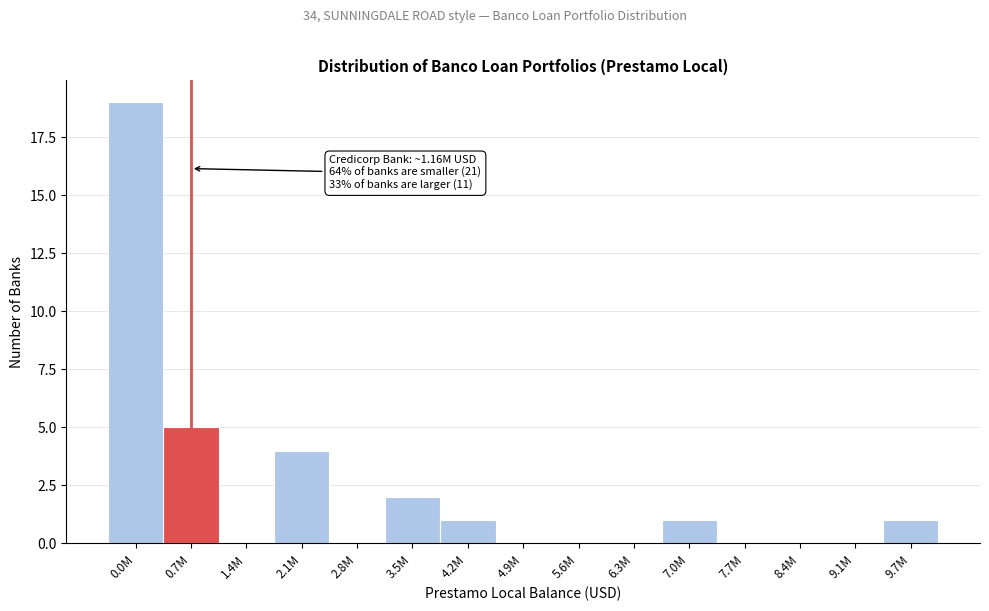

Reading right to left, what are all the values shown in this chart?

9.7M=1	9.1M=0	8.4M=0	7.7M=0	7.0M=1	6.3M=0	5.6M=0	4.9M=0	4.2M=1	3.5M=2	2.8M=0	2.1M=4	1.4M=0	0.7M=5	0.0M=19